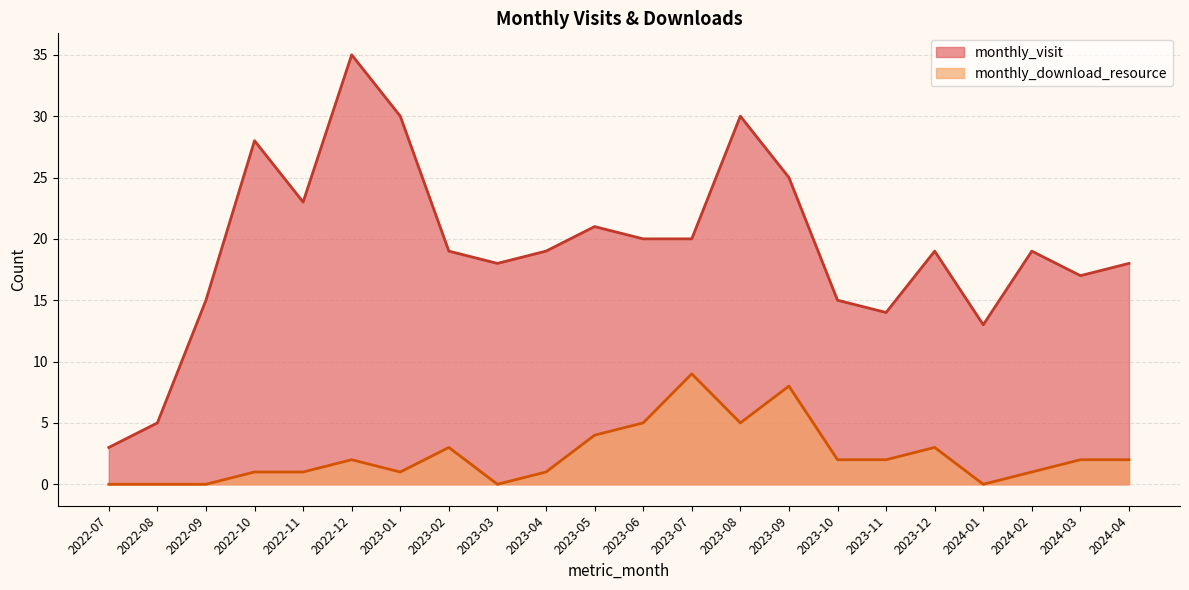

At 2023-11, list the series in order from smallest to largest.

monthly_download_resource, monthly_visit